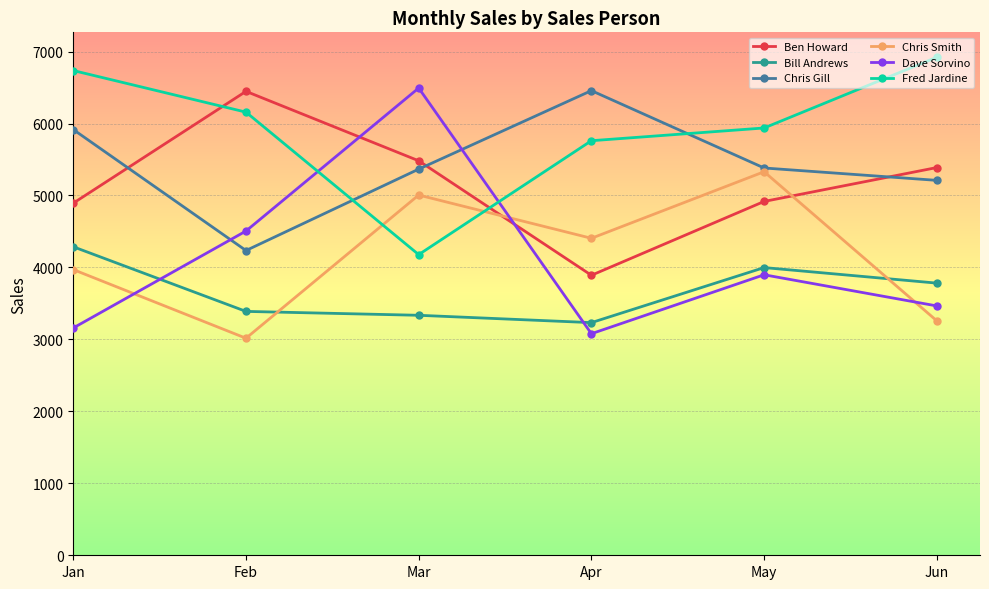

At Apr, list the series in order from smallest to largest.

Dave Sorvino, Bill Andrews, Ben Howard, Chris Smith, Fred Jardine, Chris Gill